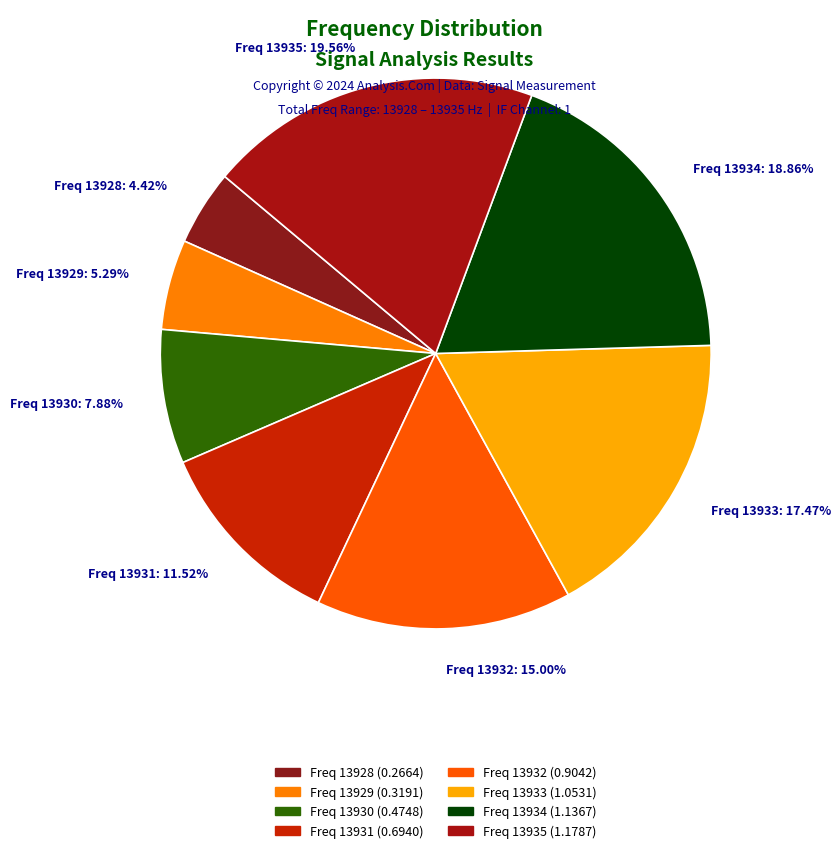

What is the largest slice in the pie chart?

Freq 13935: 19.56%